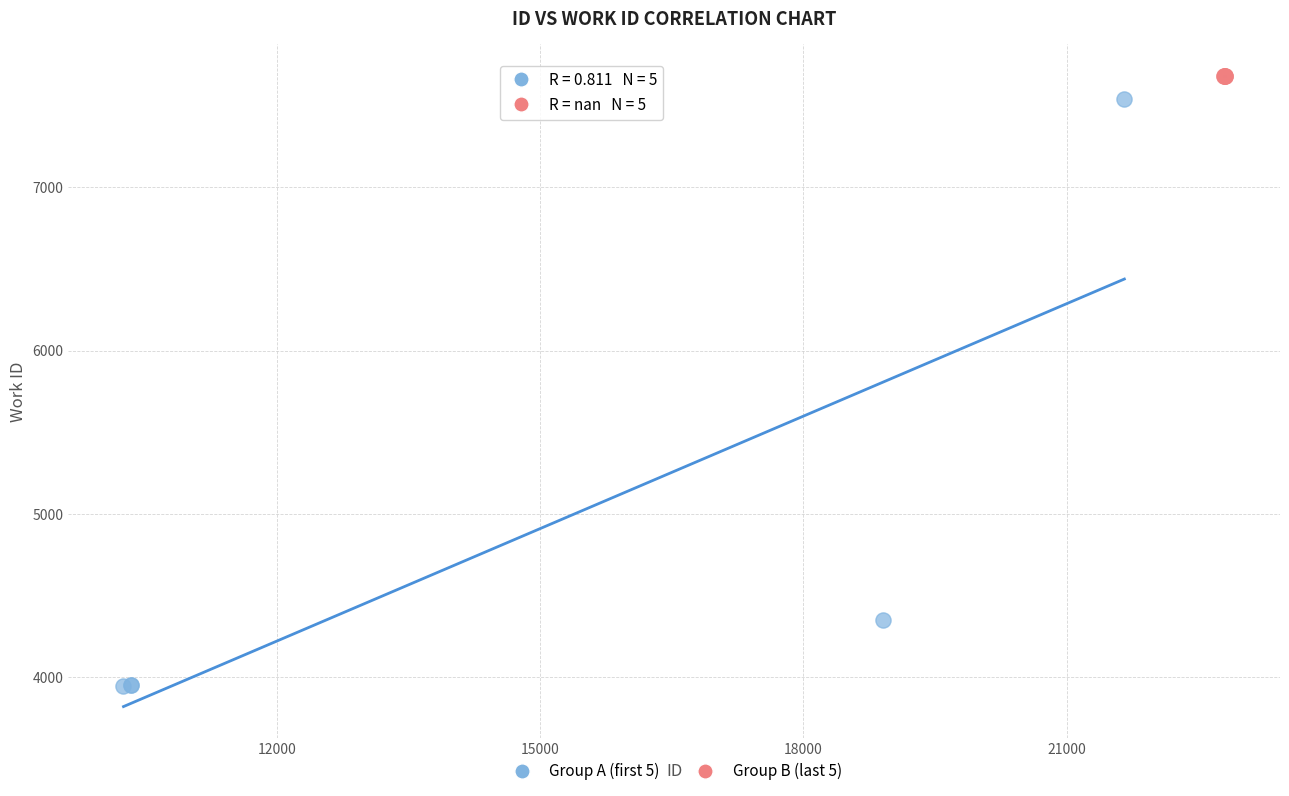

Which series reaches the maximum Y coordinate?

Group B (last 5)